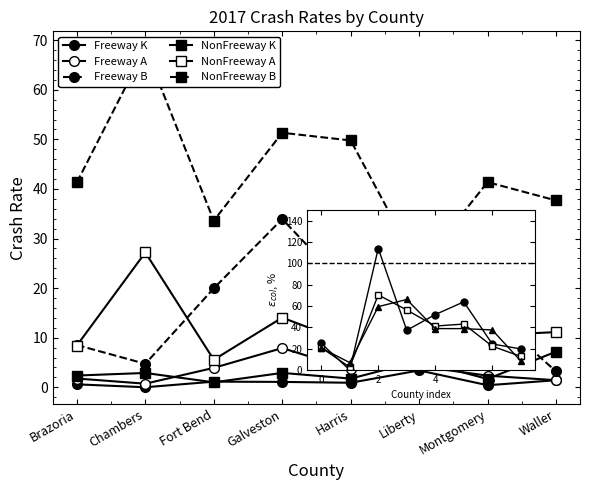

How many values in the Freeway K series are below 1?

4